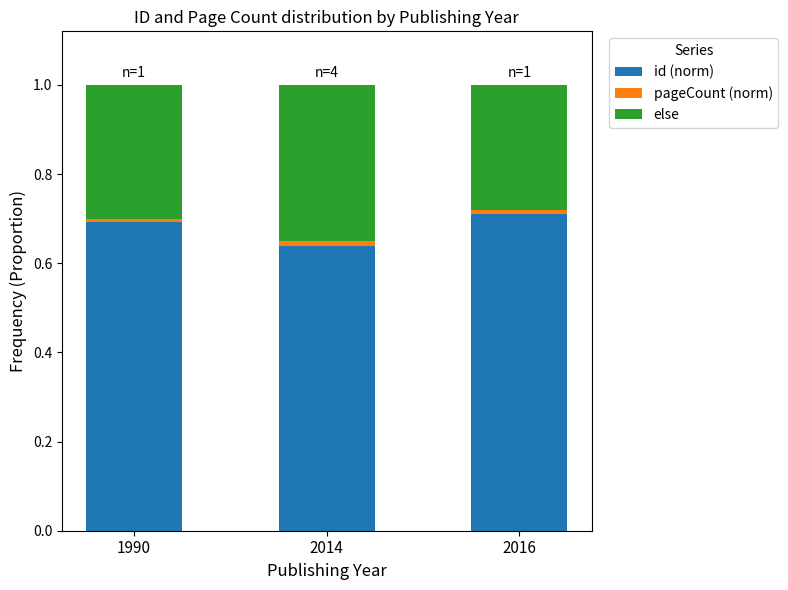

True or false: id (norm) has a value of 0.2 at 2016.

False